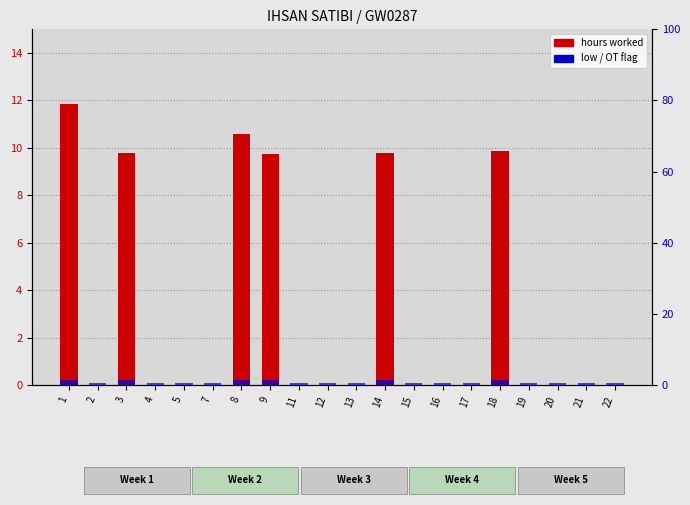

Which series changed the most between 3 and 20?

hours worked